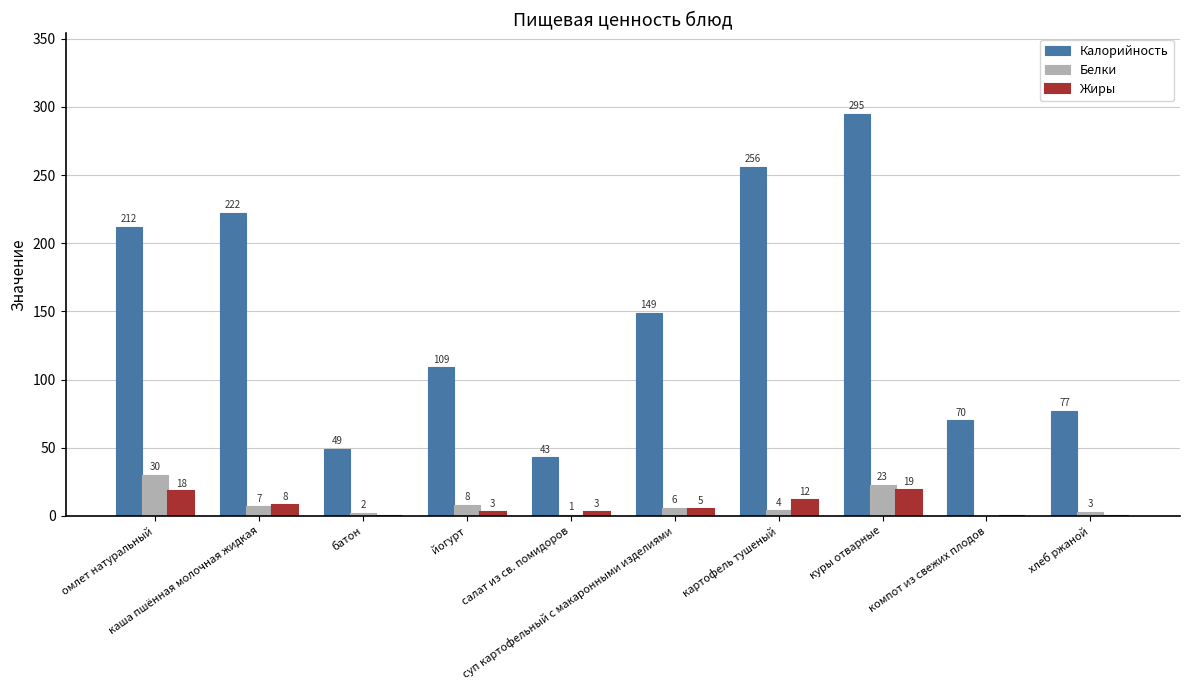

At which label does Жиры first exceed 5?

омлет натуральный